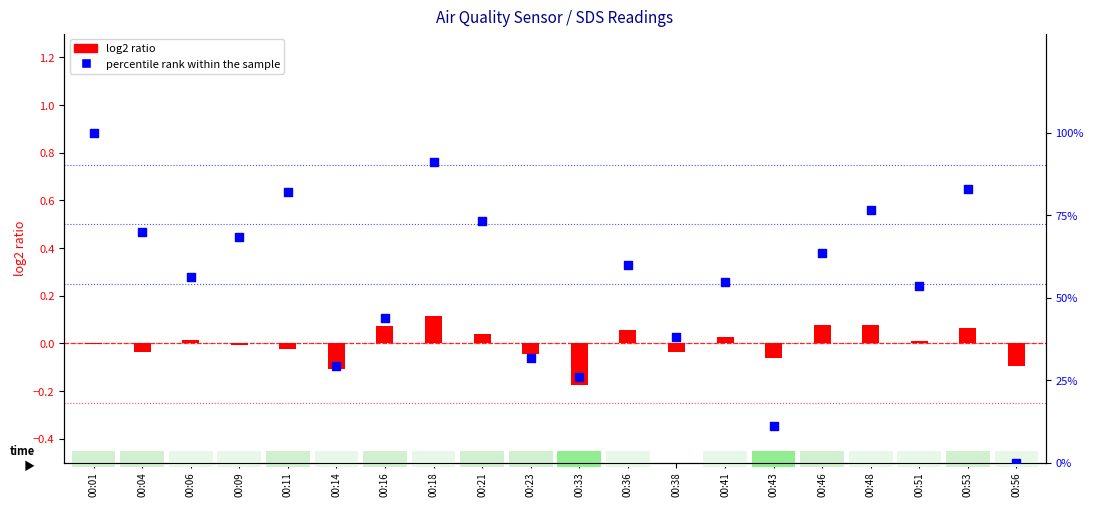

Which series has the largest Y range (max minus min)?

percentile rank within the sample